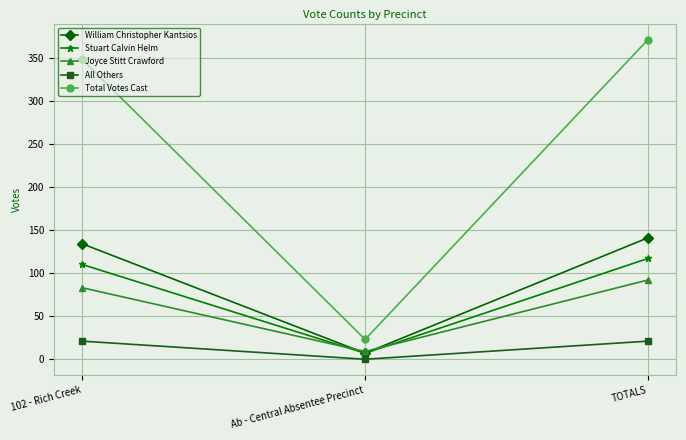

Which series has the widest spread of values?

Total Votes Cast